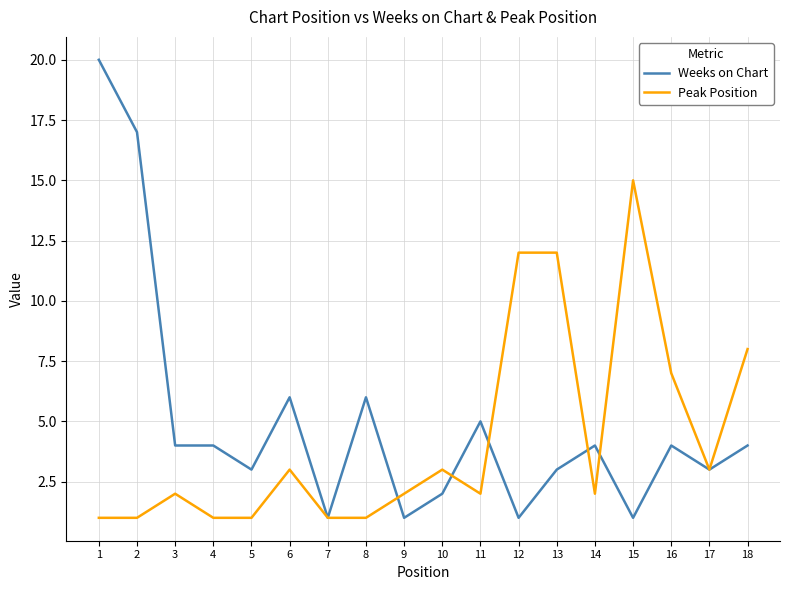

True or false: Weeks on Chart has a value of 1 at 16.

False